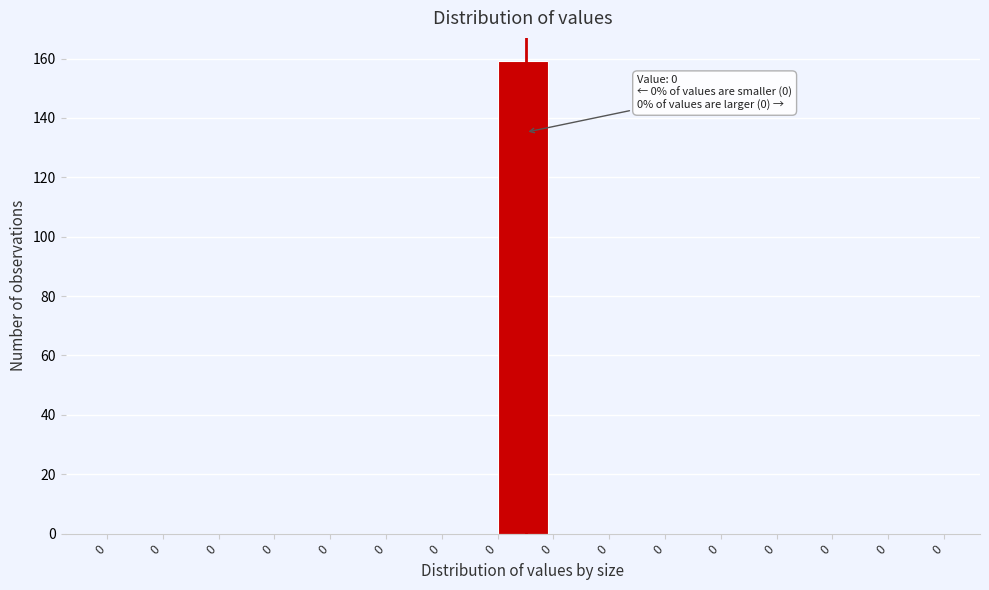

Are the bars horizontal?

No